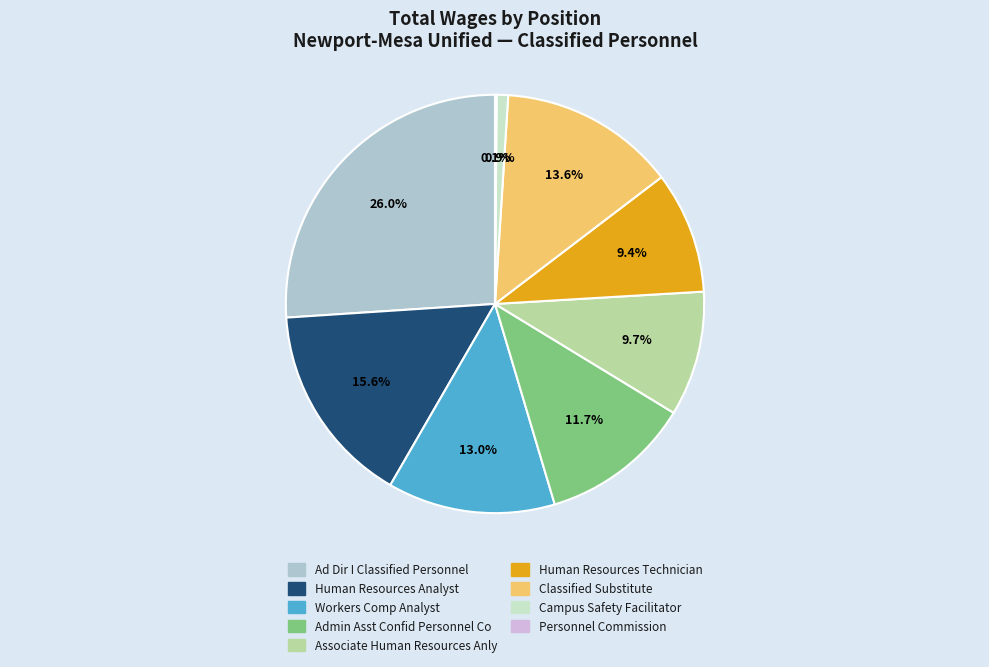

Between Campus Safety Facilitator and Classified Substitute, which is larger?

Classified Substitute